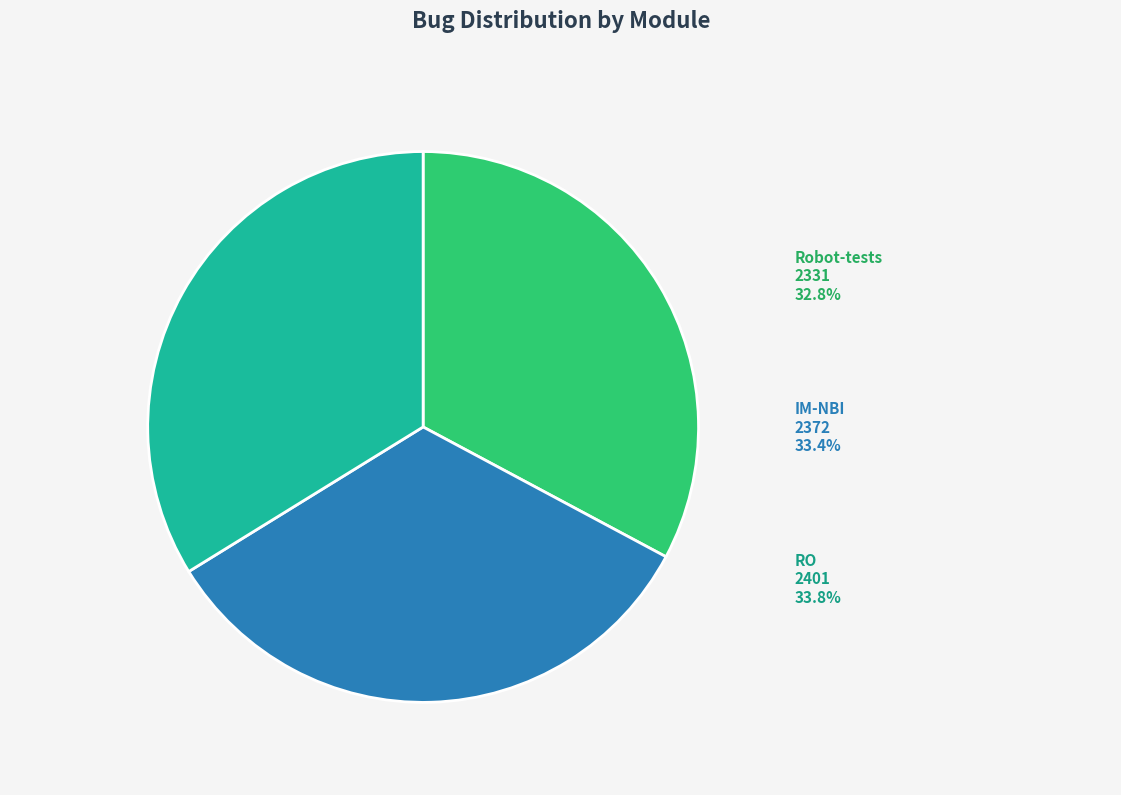

Which slice is the largest?

RO